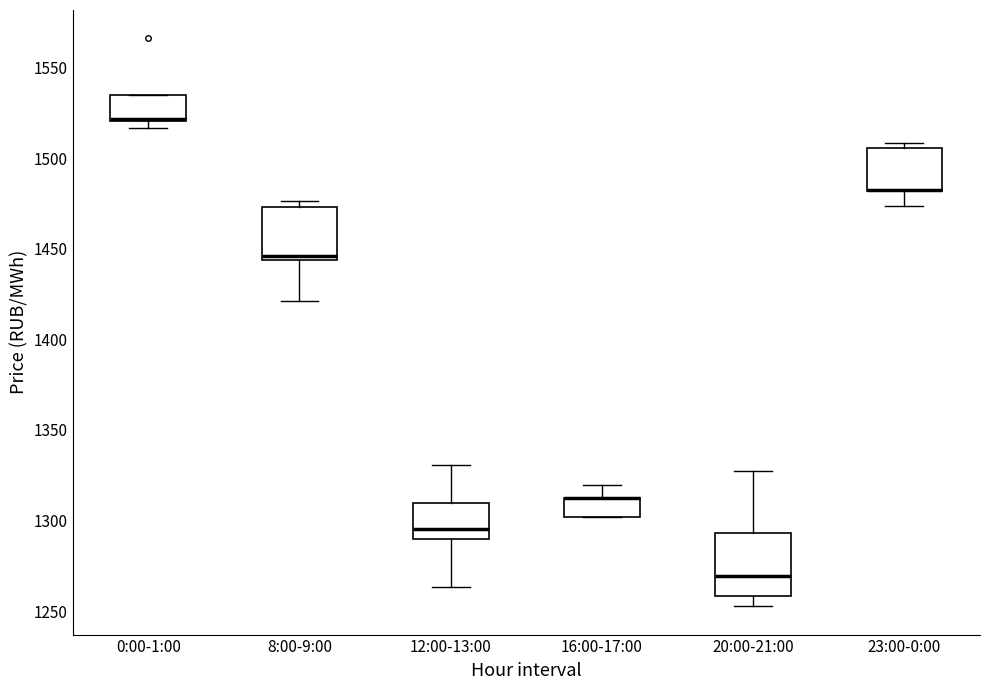

Reading left to right, read every box against the y-axis: the position of its median line, the range the box covers, and the ends of its whiskers. The values are not printed on the chart, so give them approximately, as read against the axis.

0:00-1:00: median 1520 (drawn on the box's lower edge), box 1520 to 1535, whiskers 1515 to 1535
8:00-9:00: median 1445 (just above the box's lower edge), box 1445 to 1475, whiskers 1420 to 1475 (just above the box's upper edge)
12:00-13:00: median 1295, box 1290 to 1310, whiskers 1265 to 1330
16:00-17:00: median 1310 (drawn on the box's upper edge), box 1300 to 1310, whiskers 1300 to 1320
20:00-21:00: median 1270, box 1260 to 1295, whiskers 1255 to 1325
23:00-0:00: median 1480 (drawn on the box's lower edge), box 1480 to 1505, whiskers 1475 to 1510